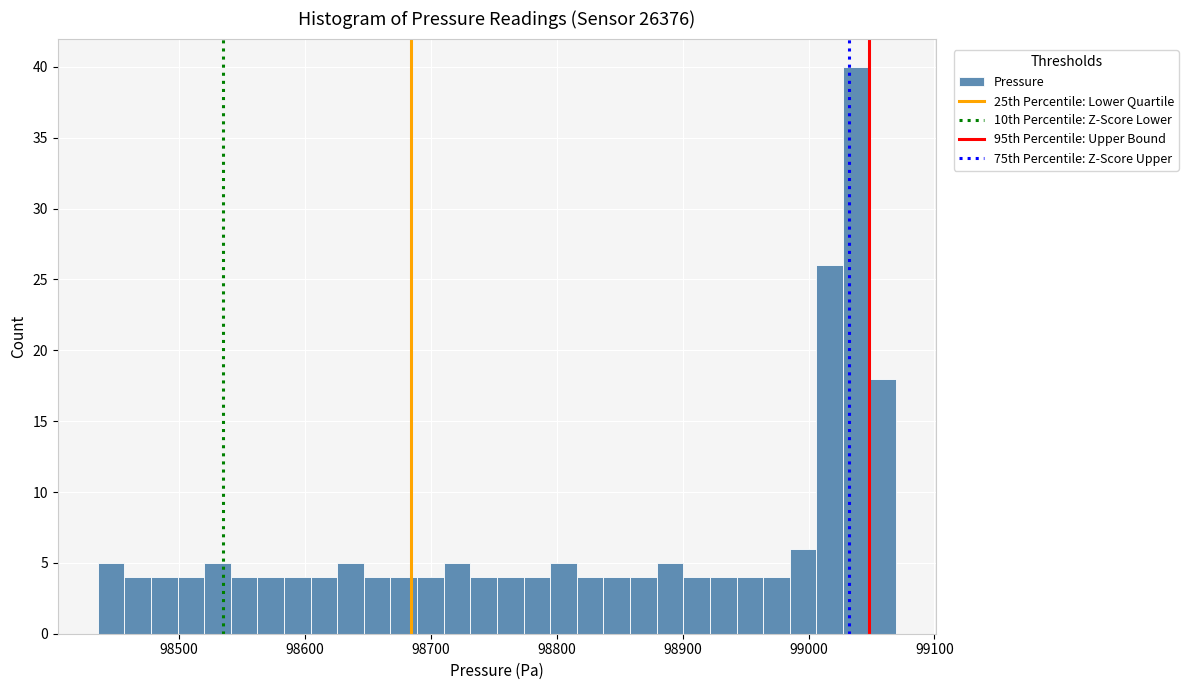

Around what value on the x-axis is the tallest bar? Give the approximate position of its centre, as read against the axis.

99040